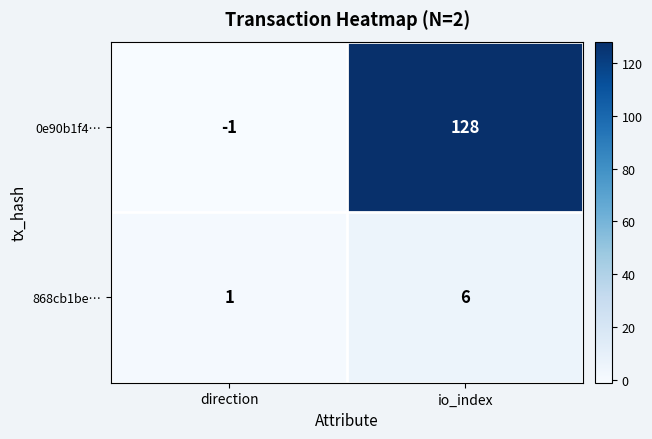

Reading right to left, extract all data points from this chart.

0e90b1f4…: 128	-1
868cb1be…: 6	1